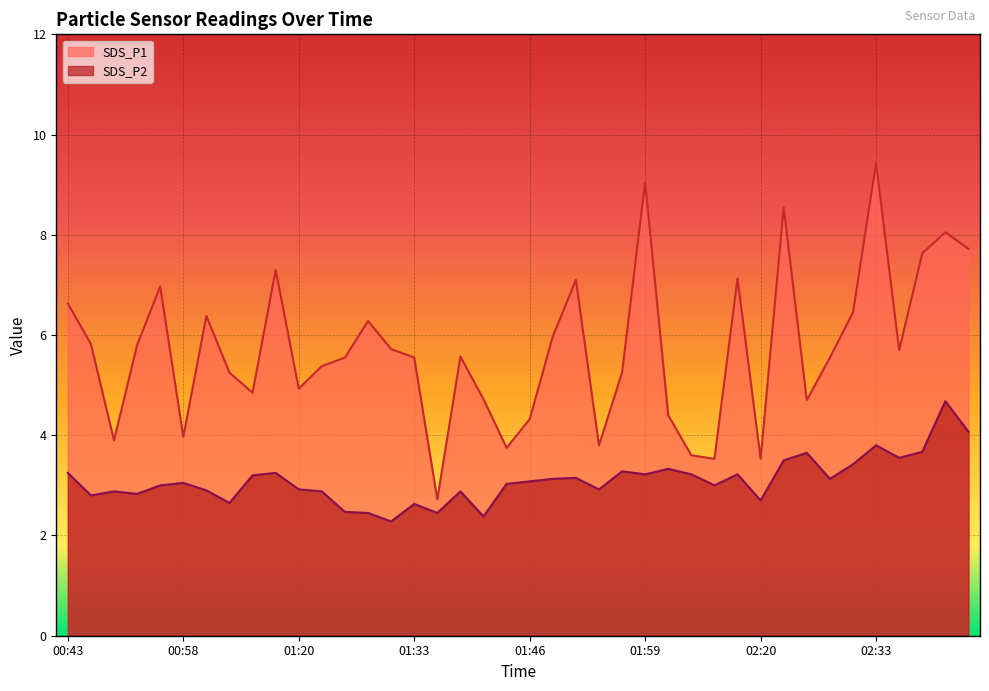

What is the difference between the SDS_P1 values at 02:16 and 02:20?

3.6